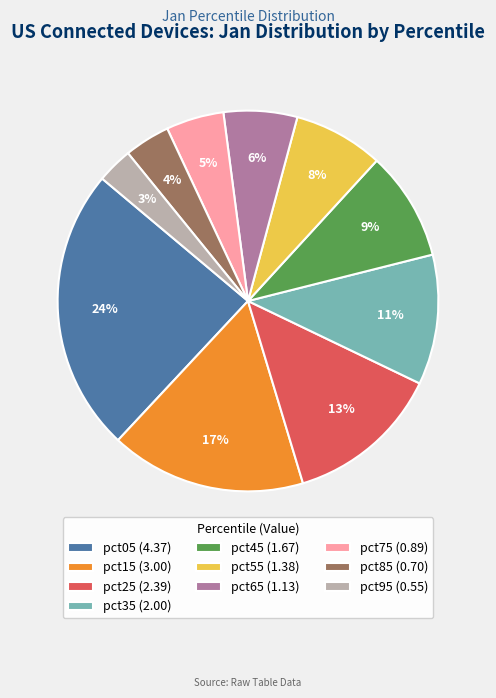

Between pct45 and pct75, which is larger?

pct45